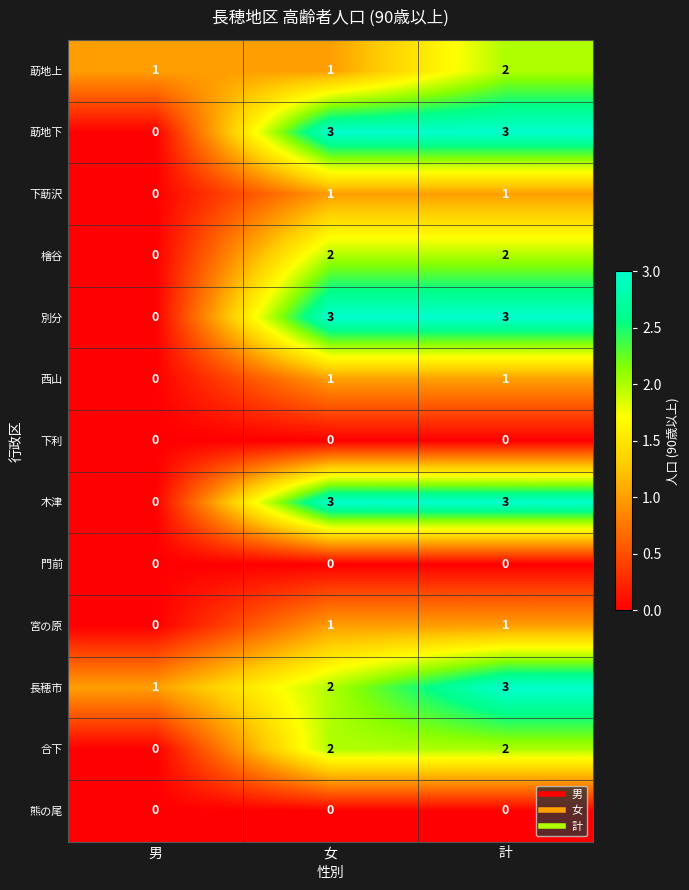

How many values in the 長穂市 series are below 2?

1